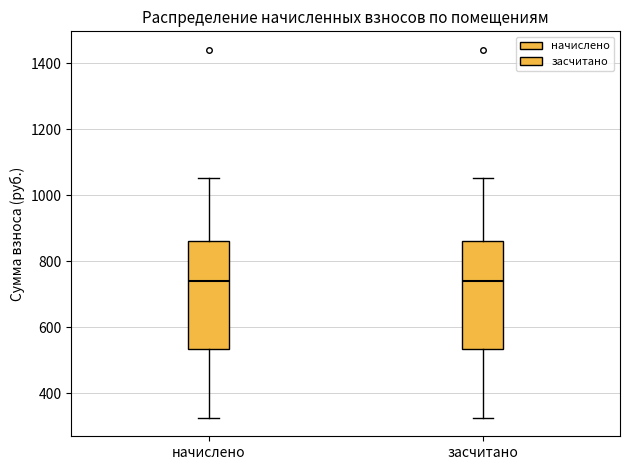

Where does the upper whisker of the box for засчитано end on the y-axis? The values are not printed on the chart, so give them approximately, as read against the axis.

1060